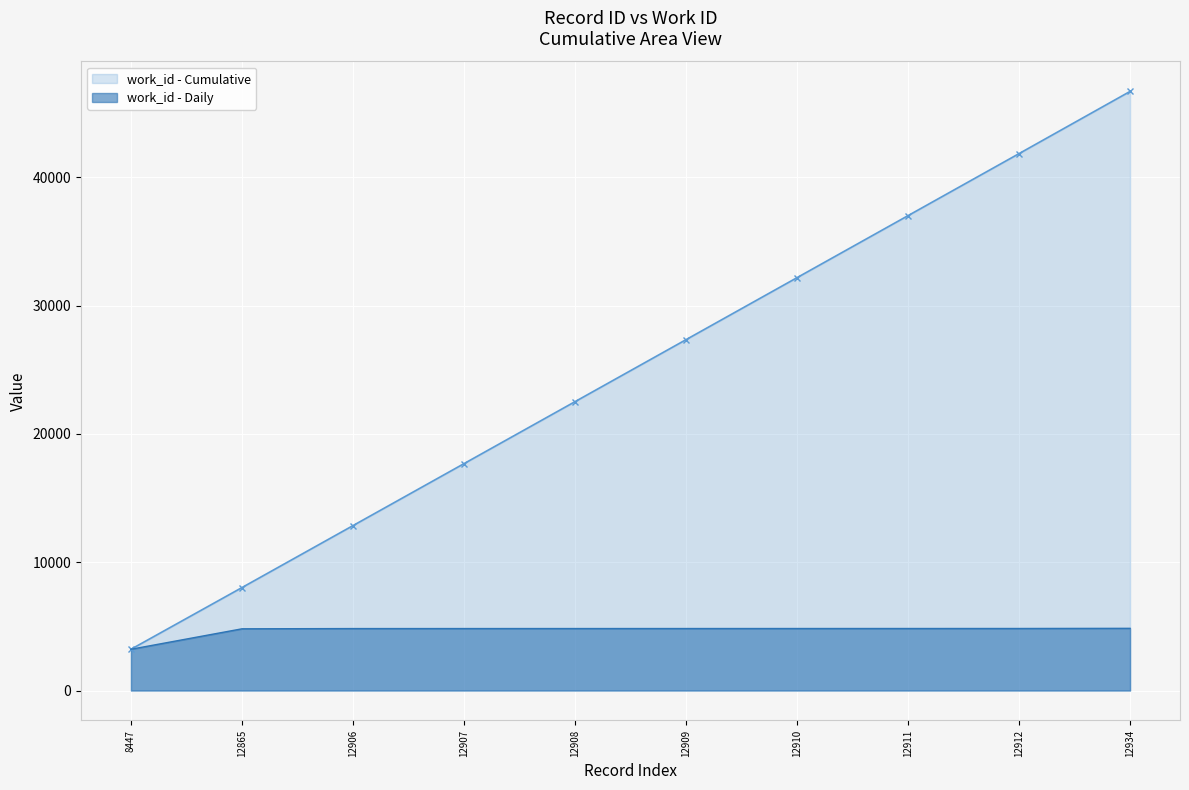

At which category does the chart reach its minimum across all series?

8447